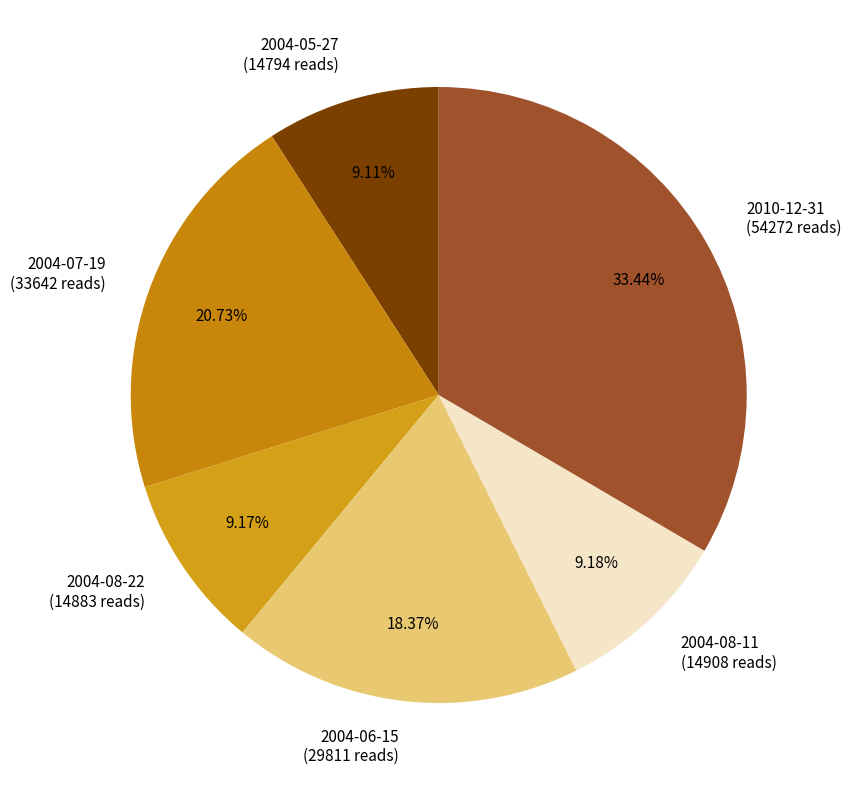

Approximately how many times larger is the value at 2004-07-19 compared to 2004-08-11?

2.3